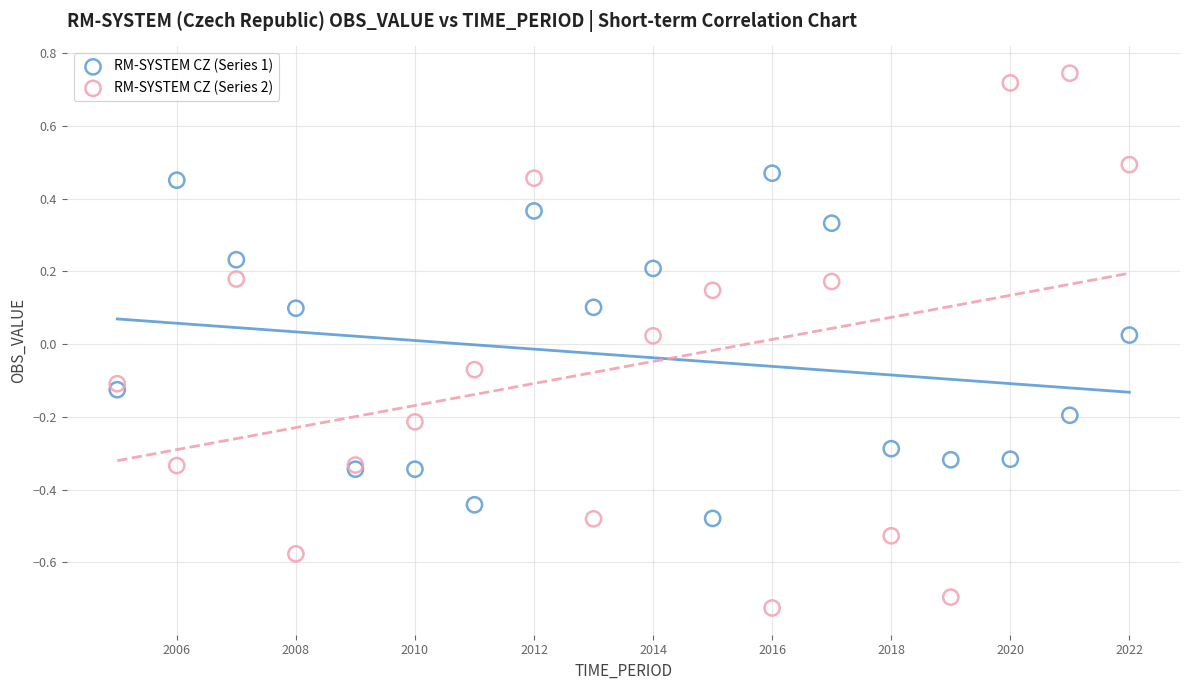

What is the X range (max minus min) for the scatter plot?

17.0